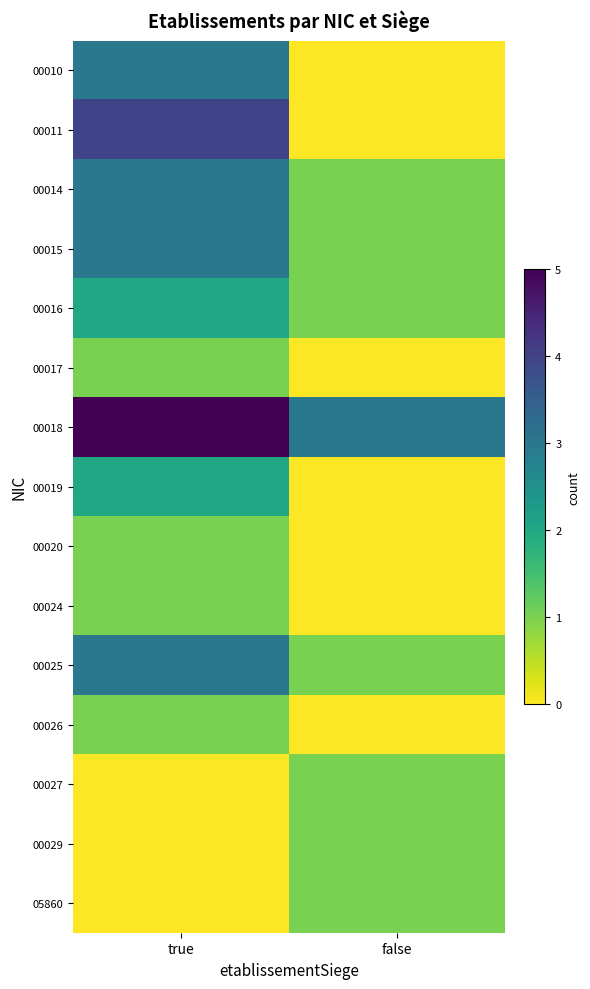

Rank the series by their maximum value, from lowest to highest.

00017, 00020, 00024, 00026, 00027, 00029, 05860, 00016, 00019, 00010, 00014, 00015, 00025, 00011, 00018